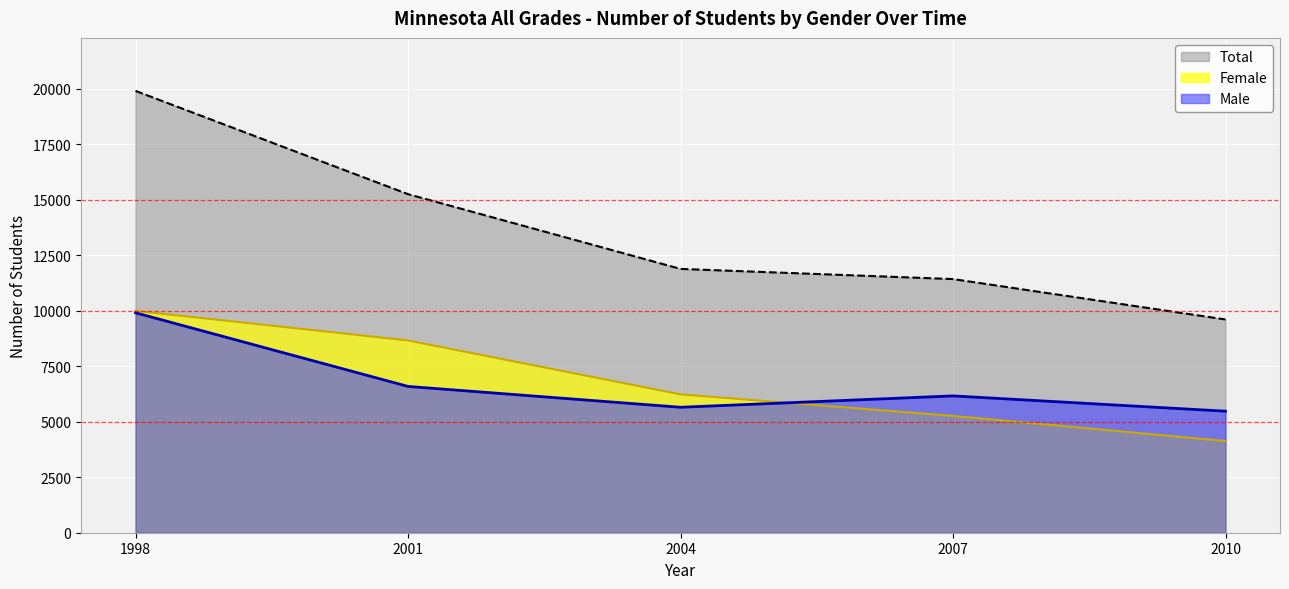

What is the difference between the maximum and minimum values in the Female series?

5866